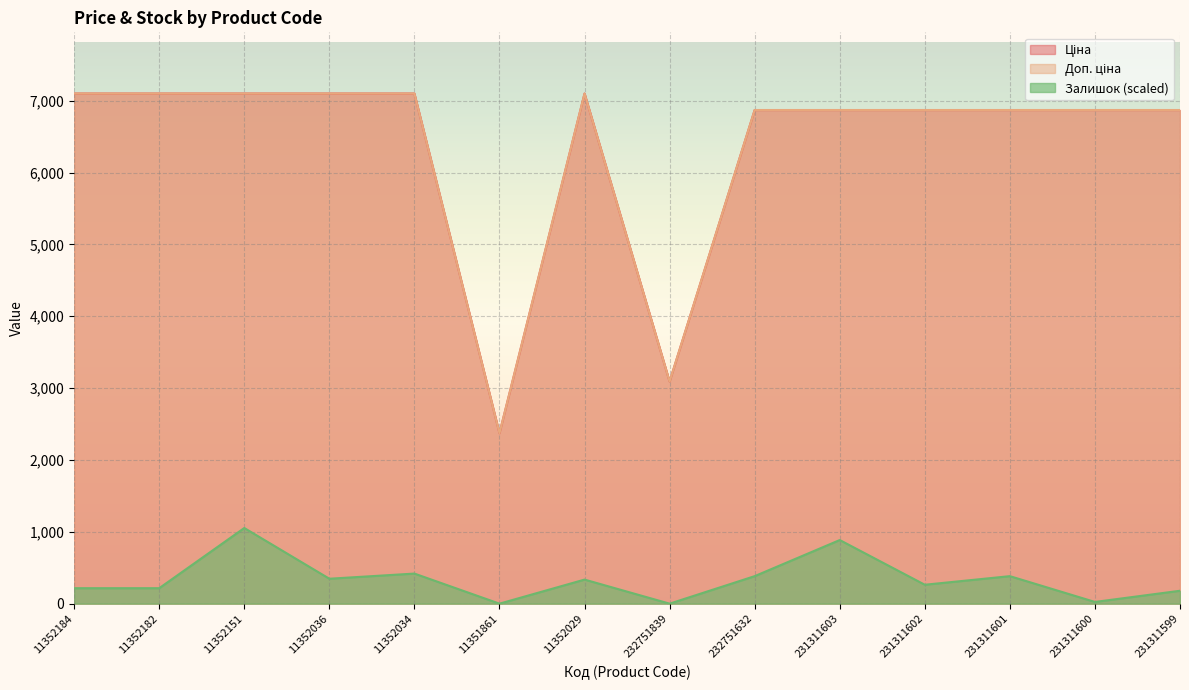

How many interior local valleys does the Ціна series have?

2